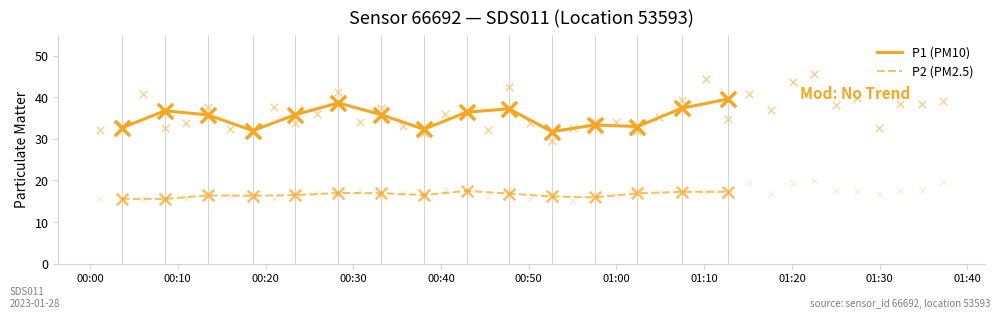

Which series has the widest spread of Y values?

P1 (PM10)